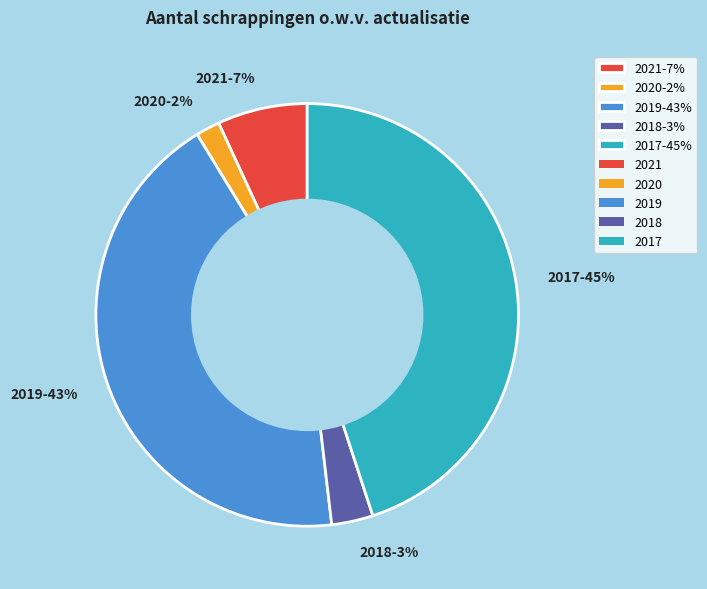

Does any single category account for the majority?

No